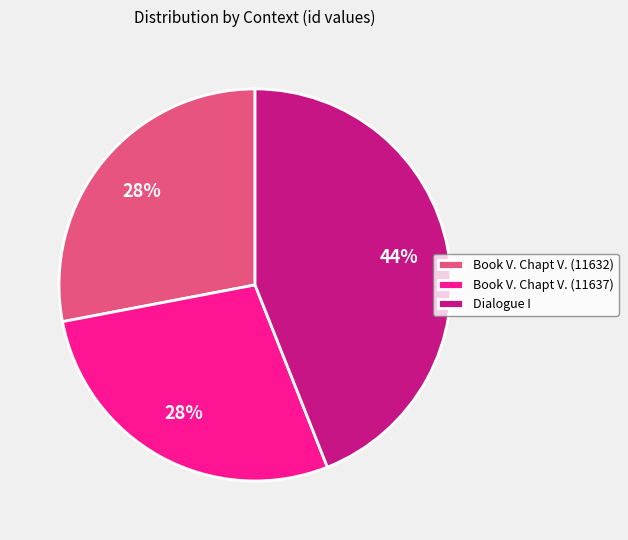

To the nearest percent, what is the difference between the largest and smallest slice percentages?

16%